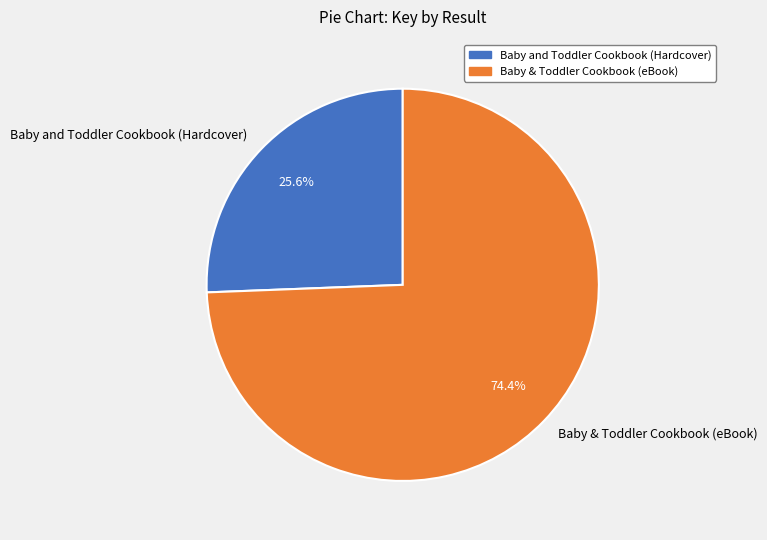

Is it true that Baby and Toddler Cookbook (Hardcover) is 26% of the pie?

True